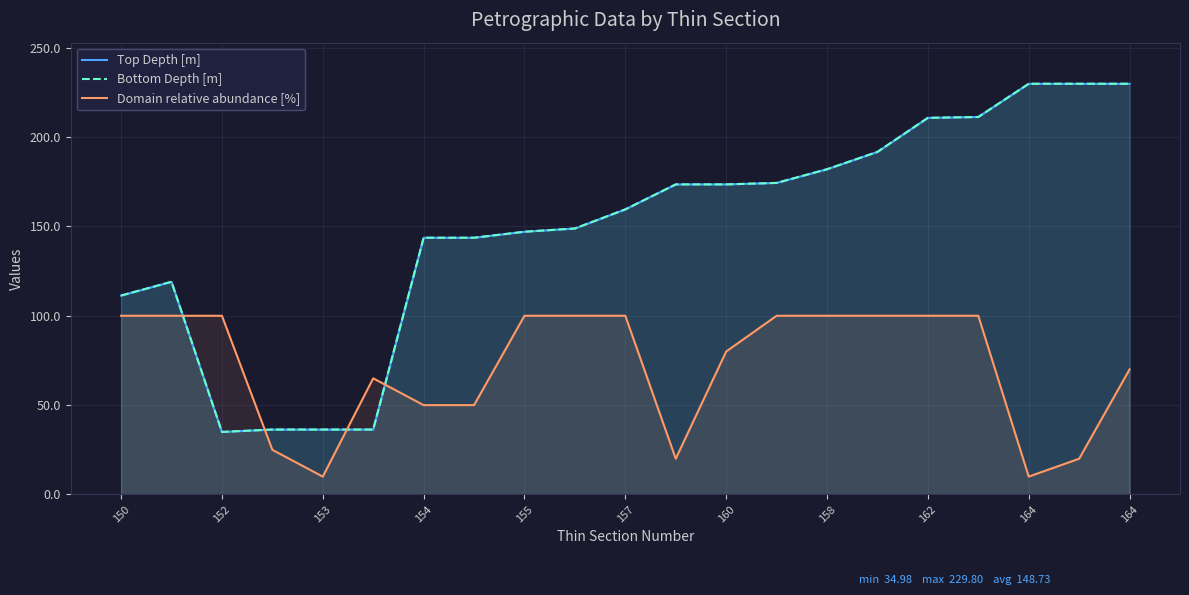

What is the spread (max minus min) of values at 158?

82.0